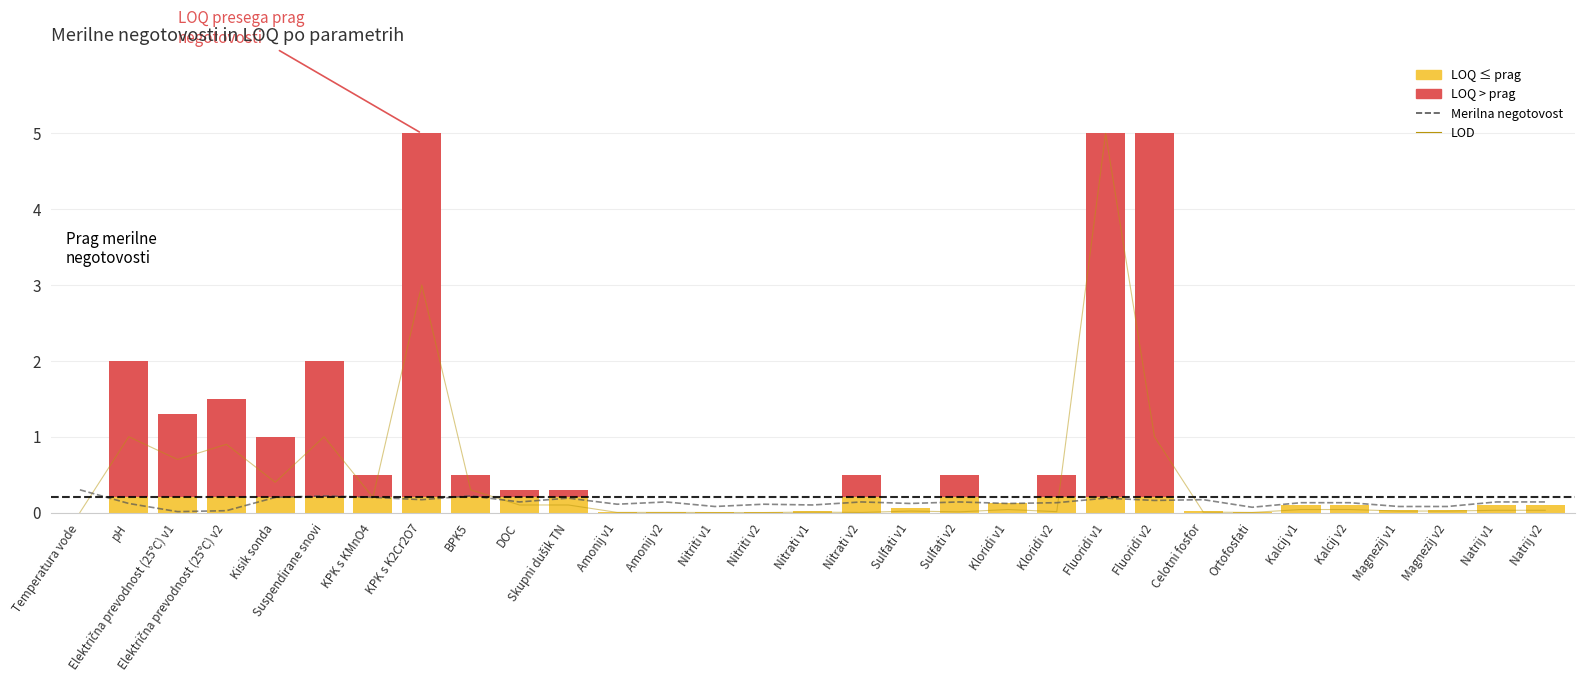

What is the sum of the LOD values at DOC and Ortofosfati?

0.1